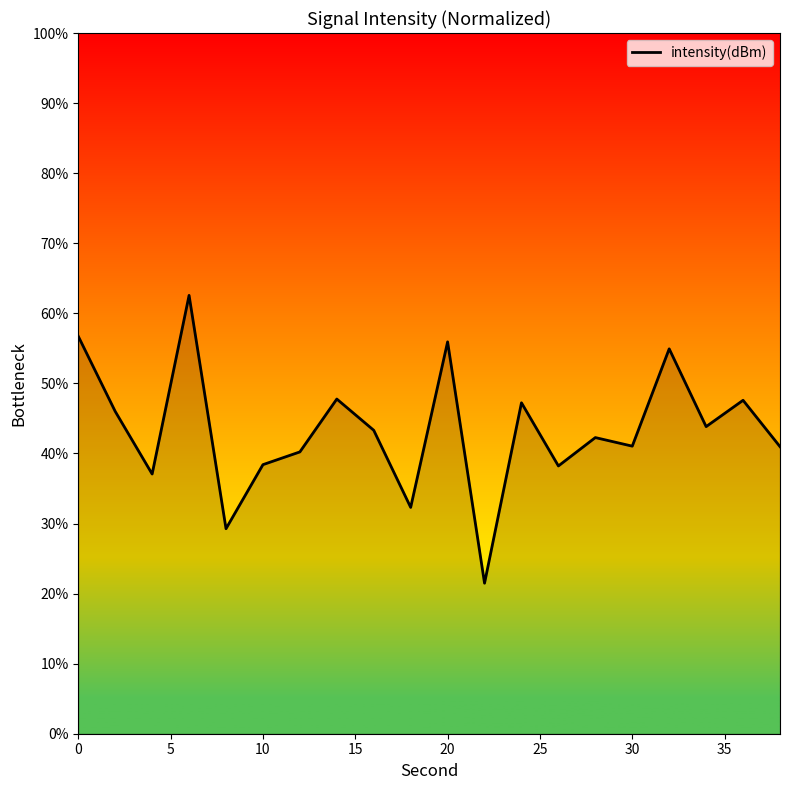

What is the greatest value displayed?

62.6